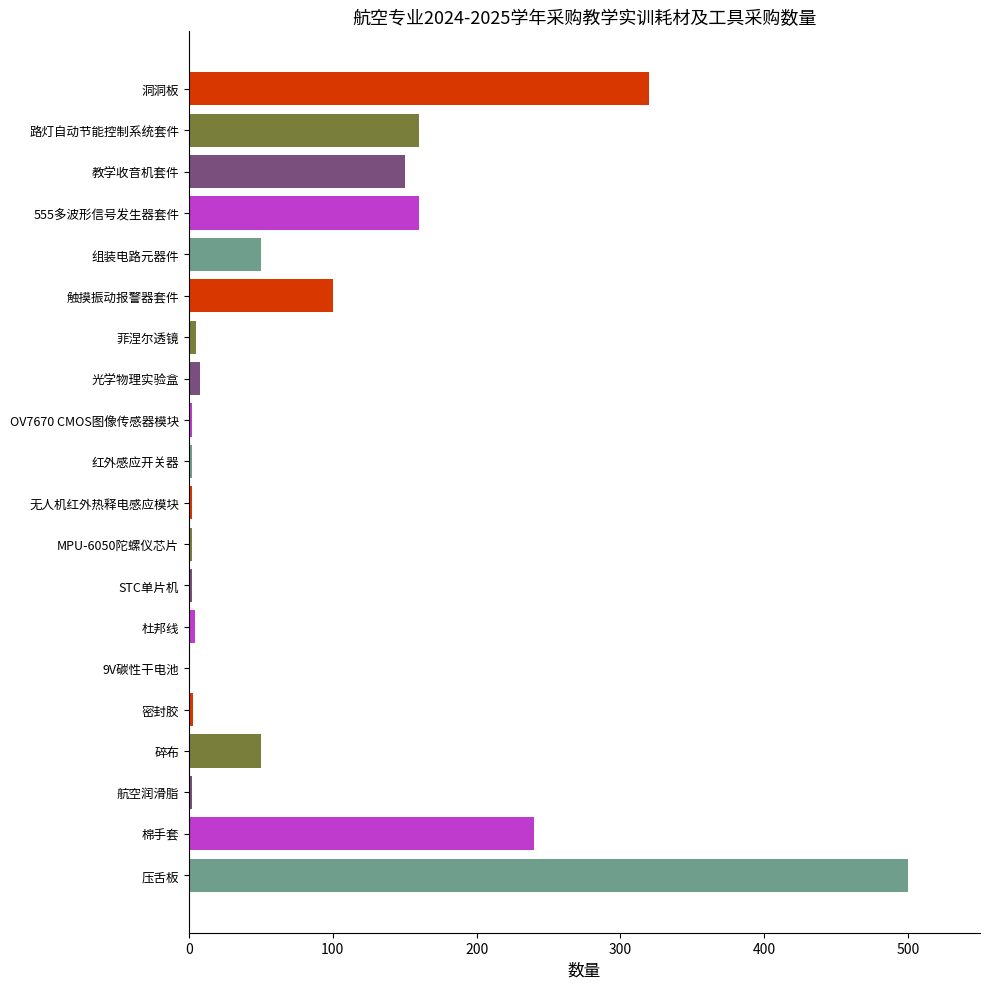

What is the change in value from 压舌板 to 碎布?

-450